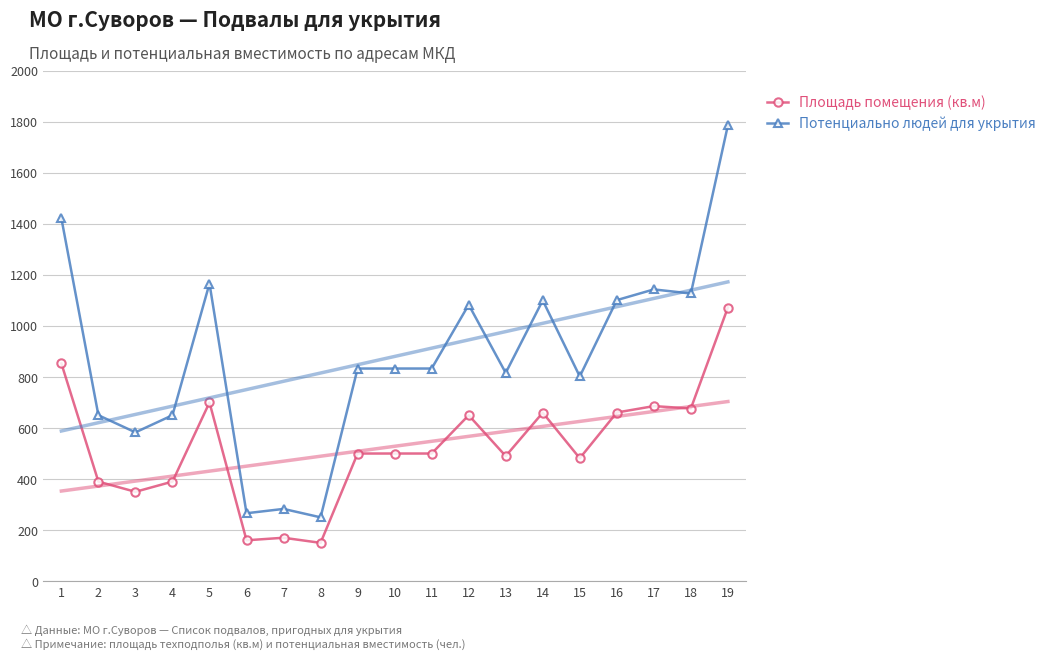

True or false: Потенциально людей для укрытия and Площадь помещения (кв.м) cross at least once.

False